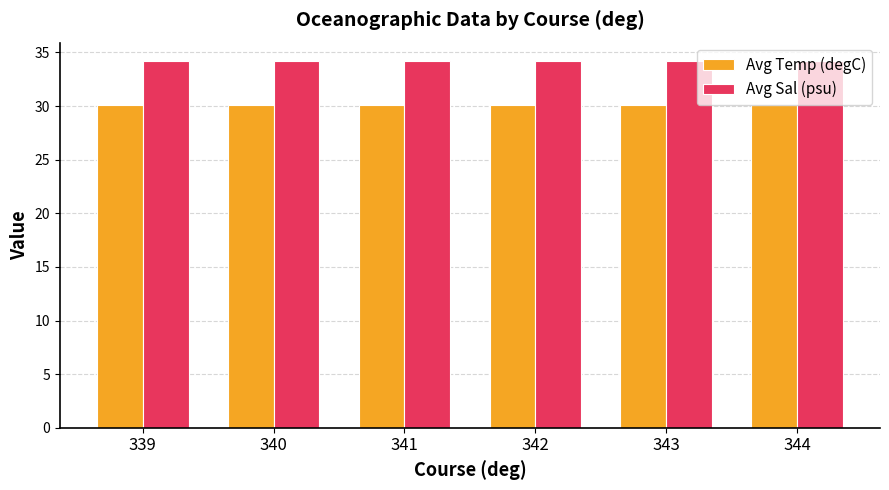

Are the bars grouped side by side (vs. stacked)?

Yes